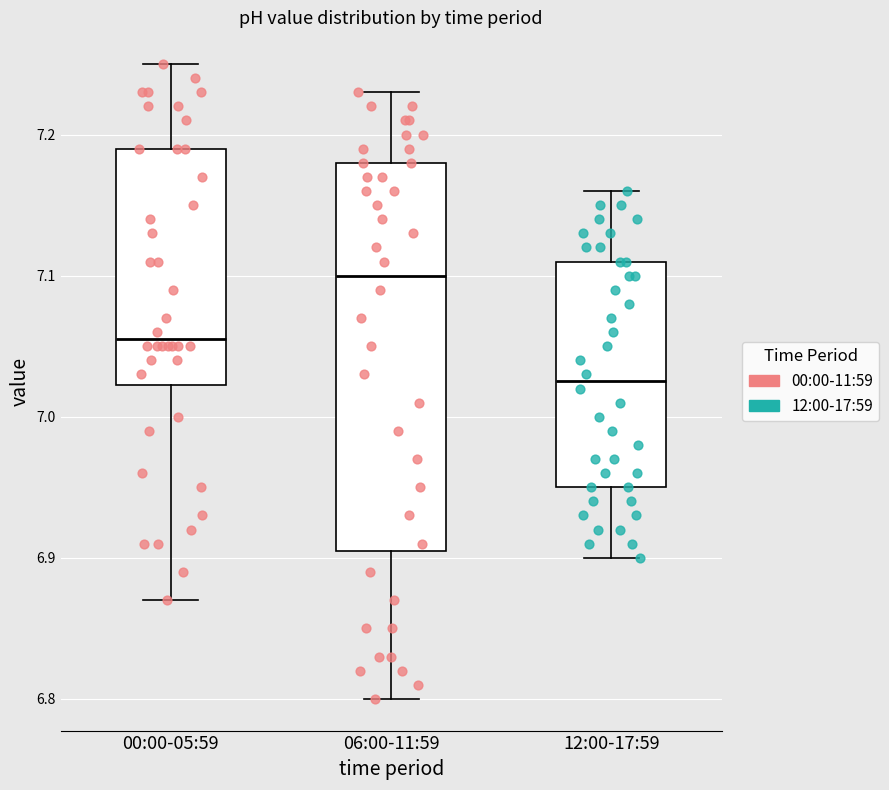

Which box is the tallest, from its lower edge to its upper edge?

06:00-11:59